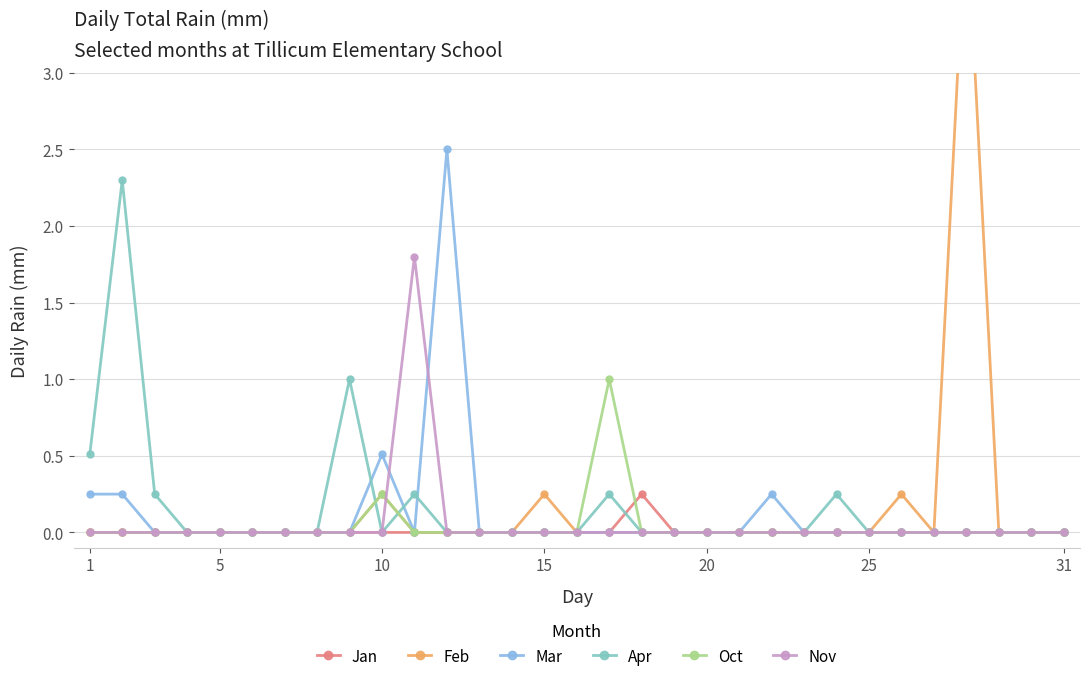

True or false: Oct has more than 0 interior local peaks.

True